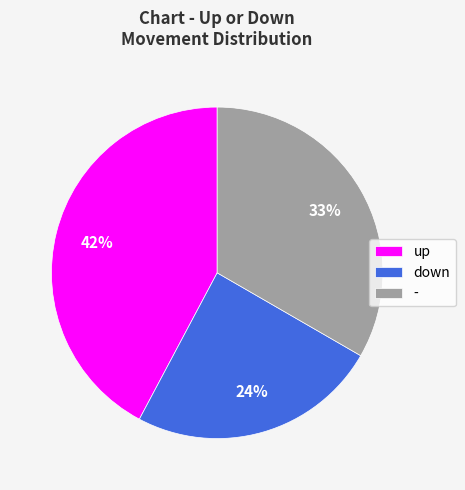

Which category has the smallest portion of the pie?

down